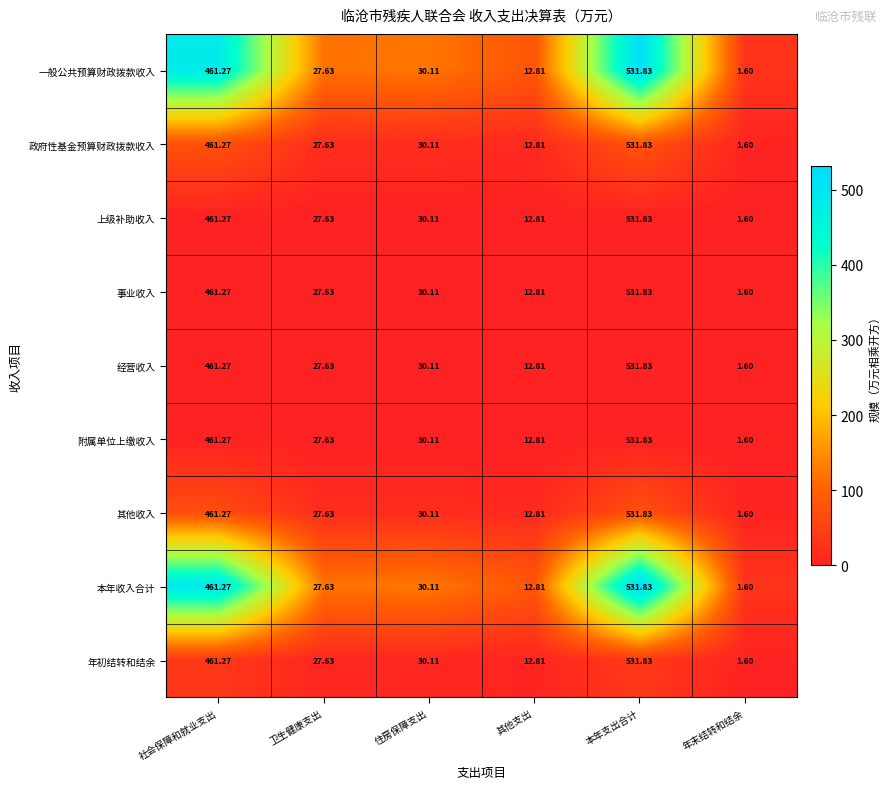

Count the number of data series in this chart.

9